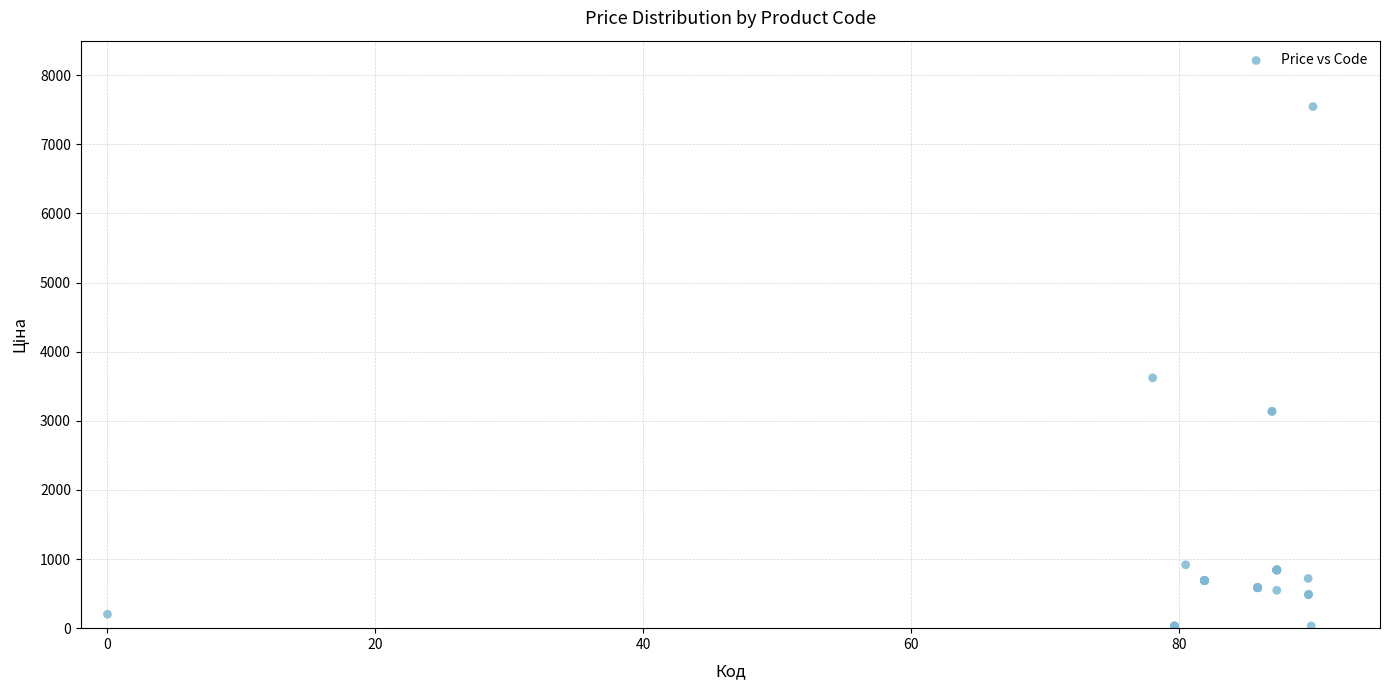

What Y value in the scatter plot is closest to 3780?

3622.2